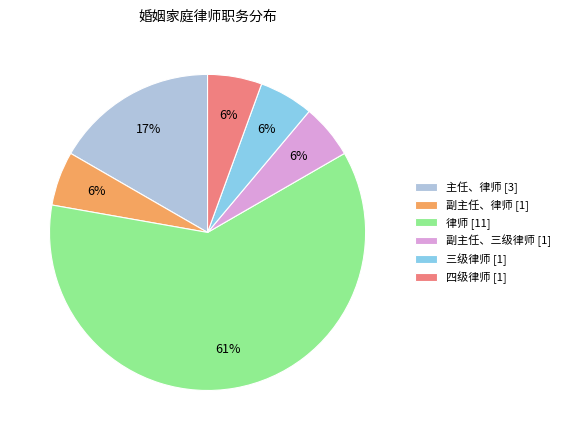

The 四级律师 slice represents 6% of the pie. True or false?

True